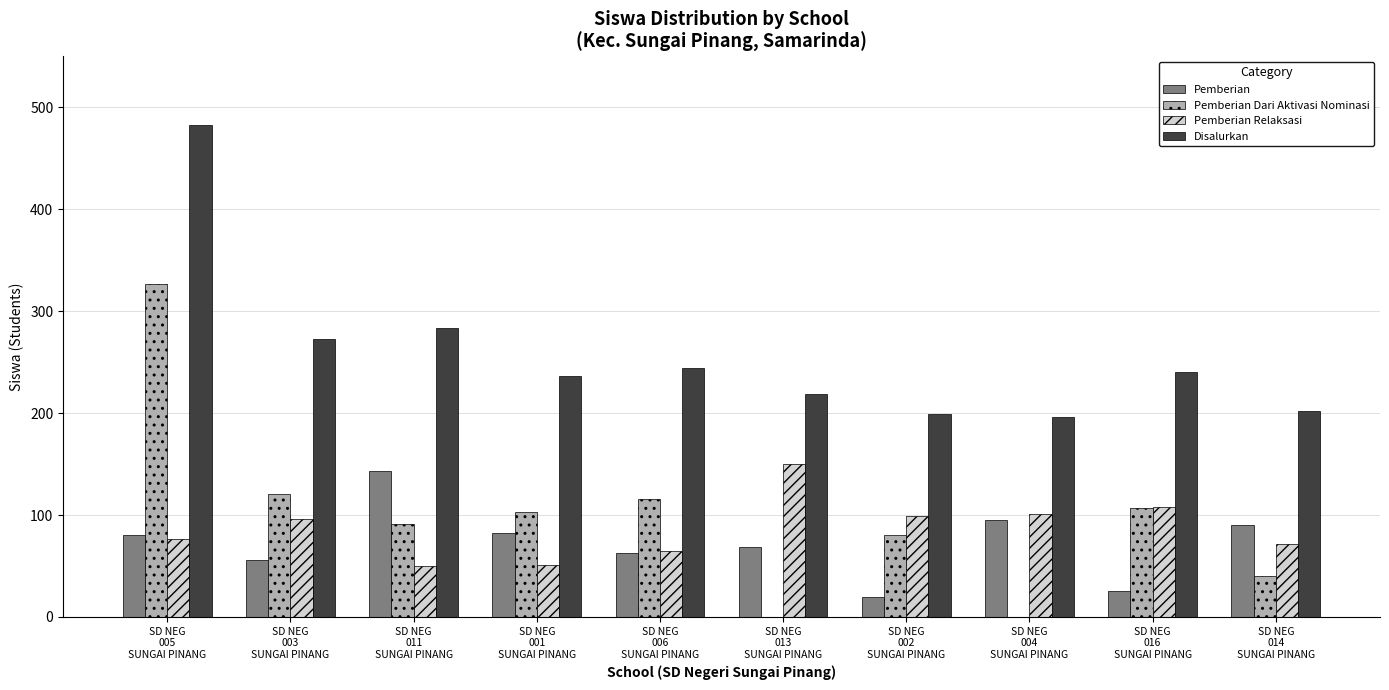

Which series has the largest total across all categories?

Disalurkan